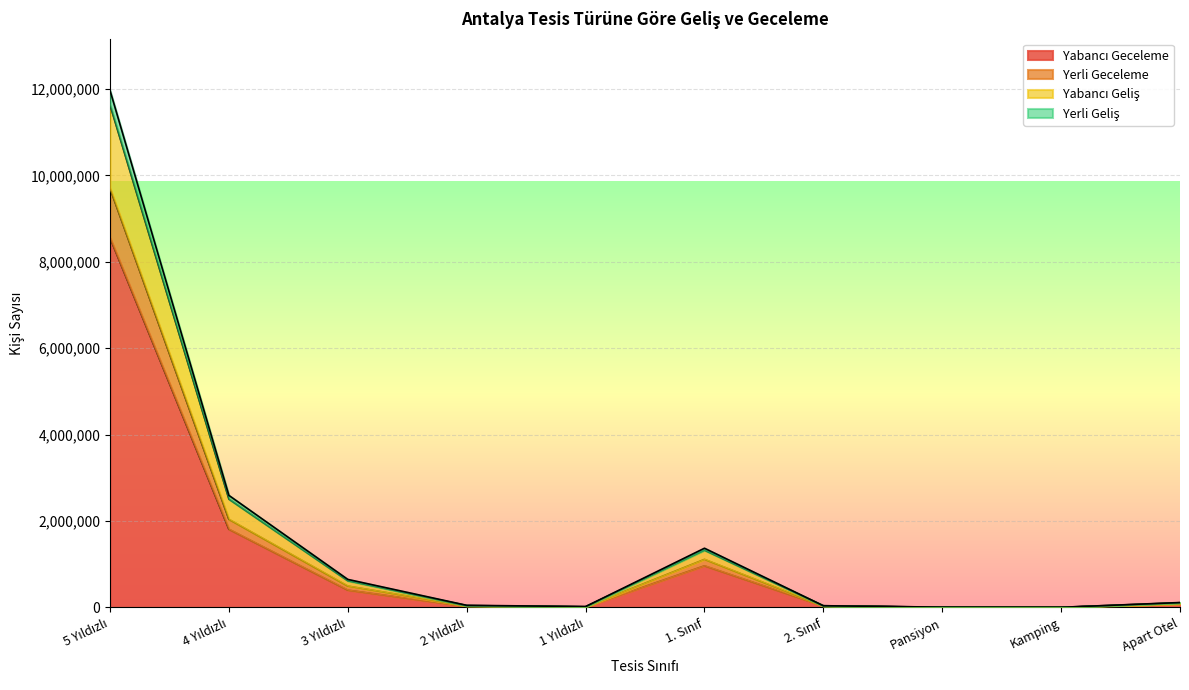

What is the label of the 2nd point from the left?

4 Yıldızlı